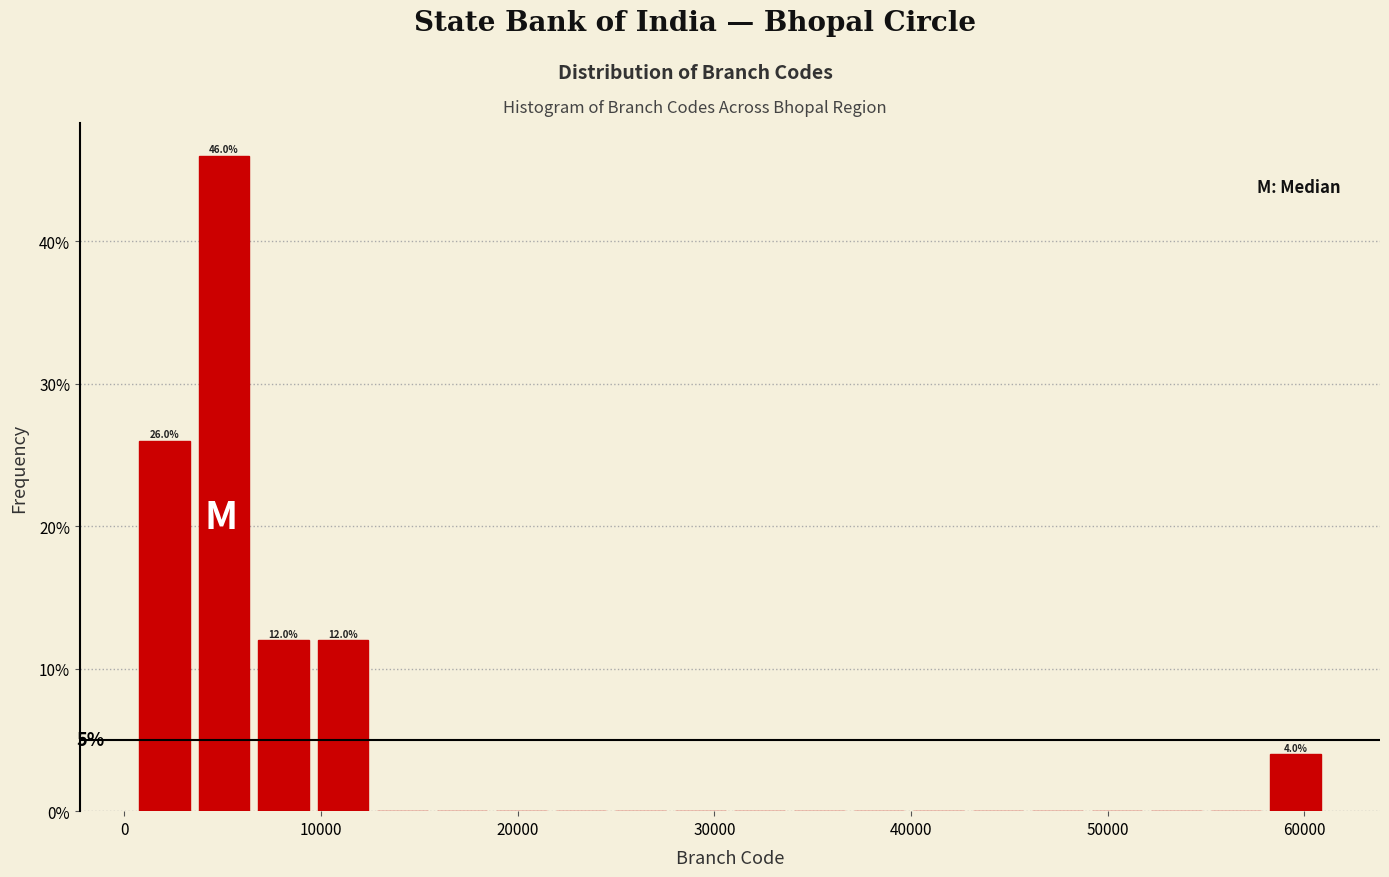

Read against the x-axis, roughly where is the centre of the tallest bar?

5000